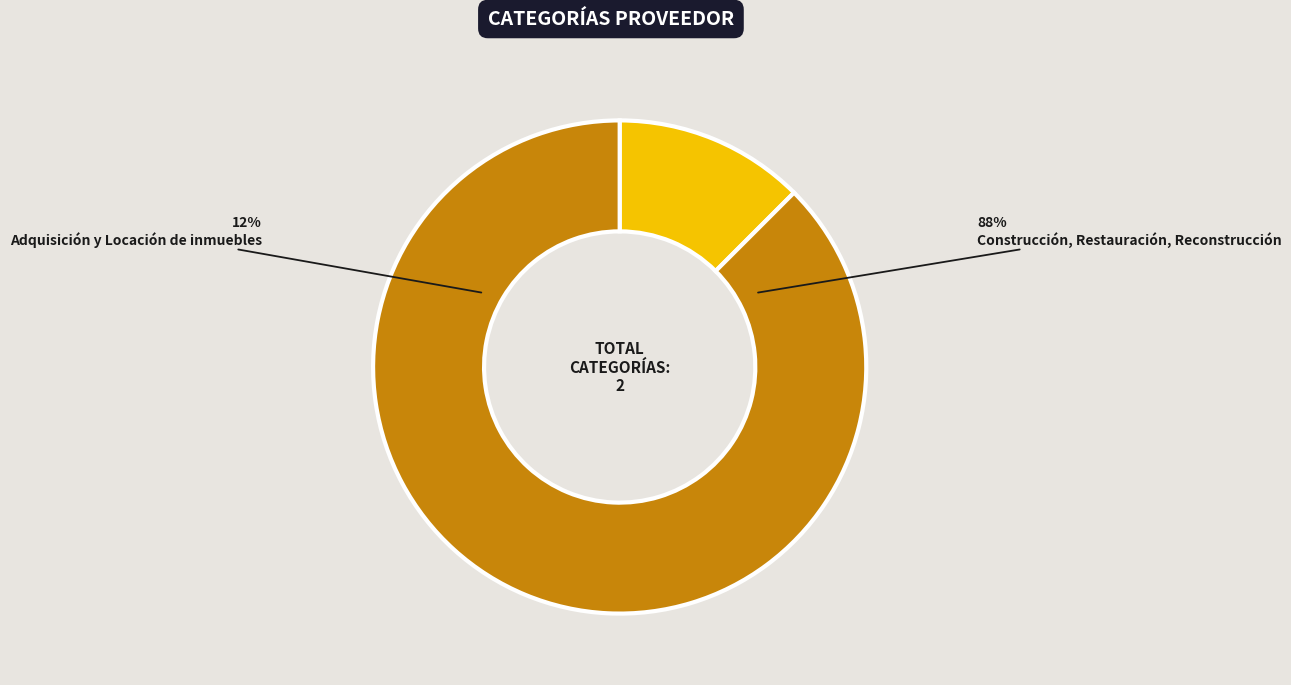

What is the smallest slice in the pie chart?

Adquisición y Locación de inmuebles